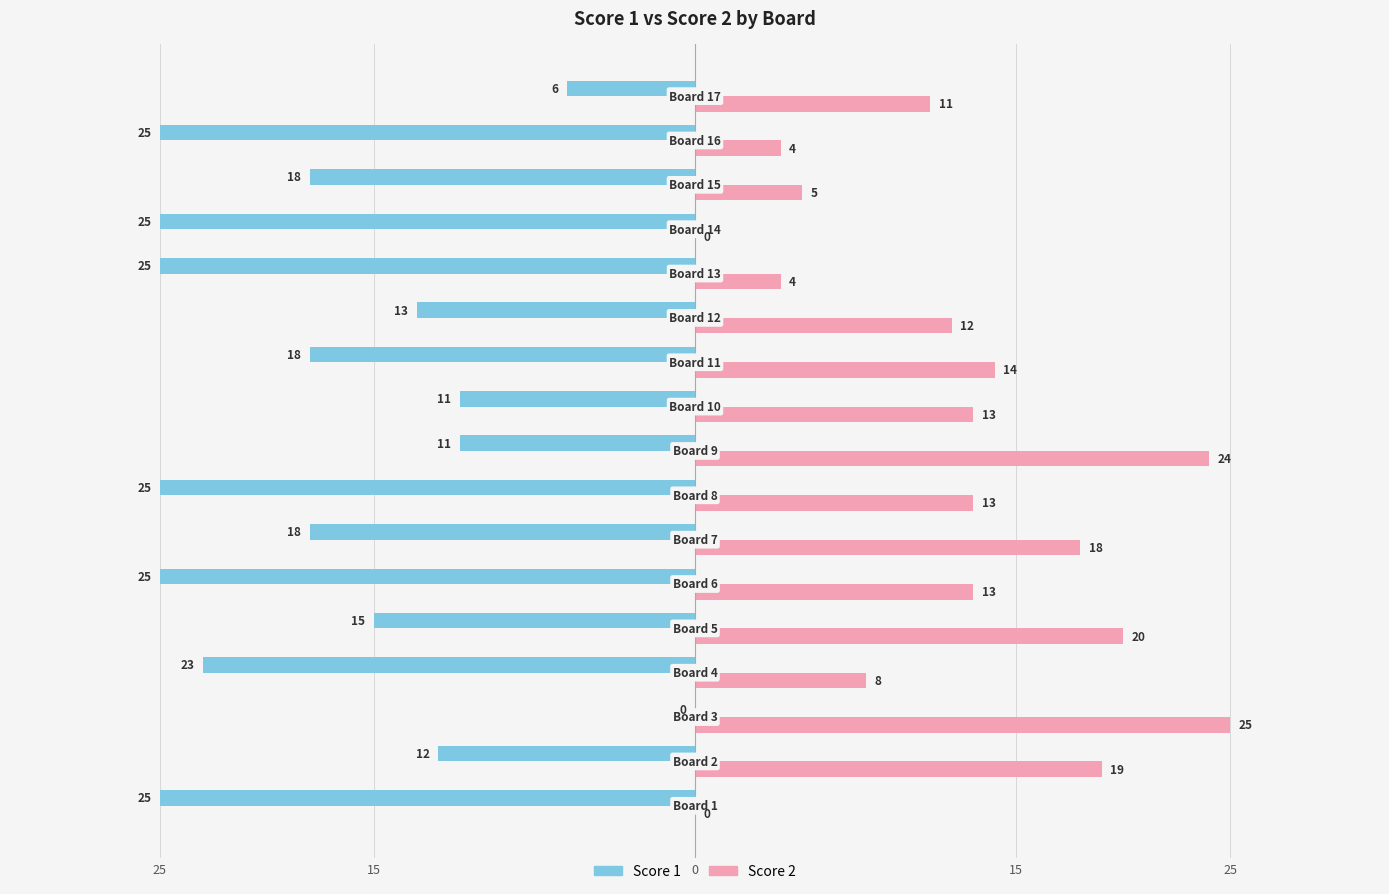

What are all the series names shown in the legend?

Score 1, Score 2